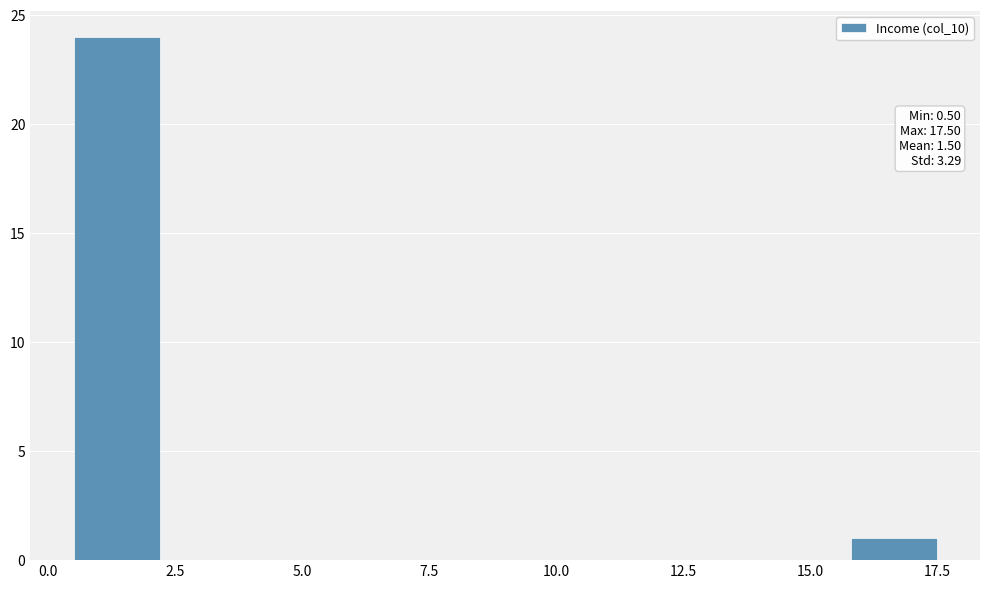

Read against the x-axis, roughly where is the centre of the tallest bar?

1.5